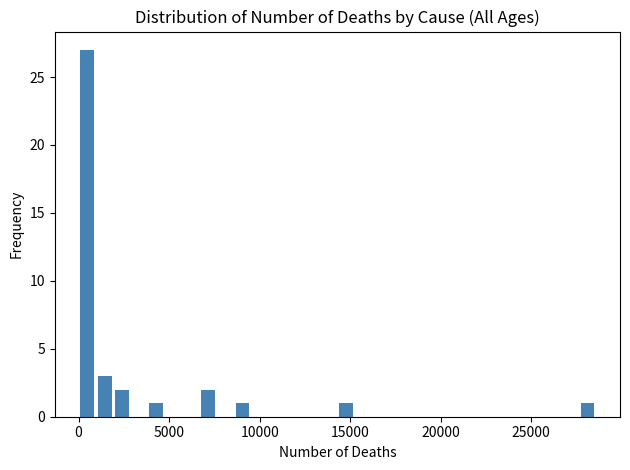

Around what value on the x-axis is the tallest bar? Give the approximate position of its centre, as read against the axis.

500